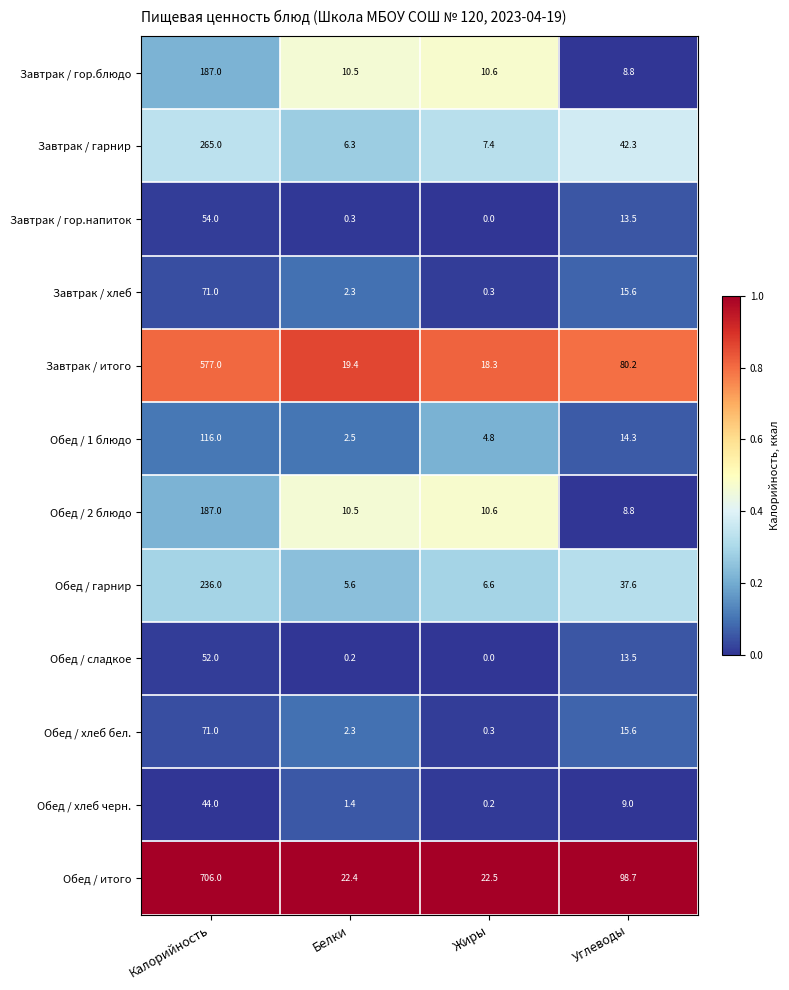

At which label does Завтрак / гарнир first exceed 42?

Калорийность